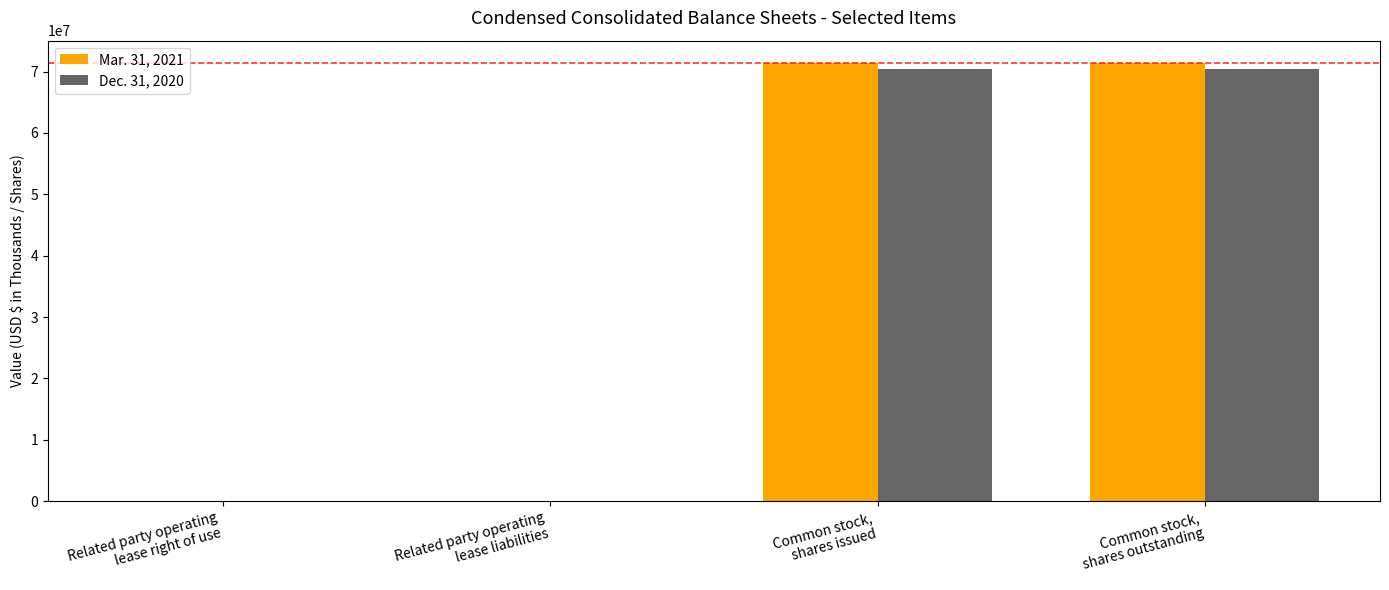

What is the sum of all Mar. 31, 2021 values?

142938050